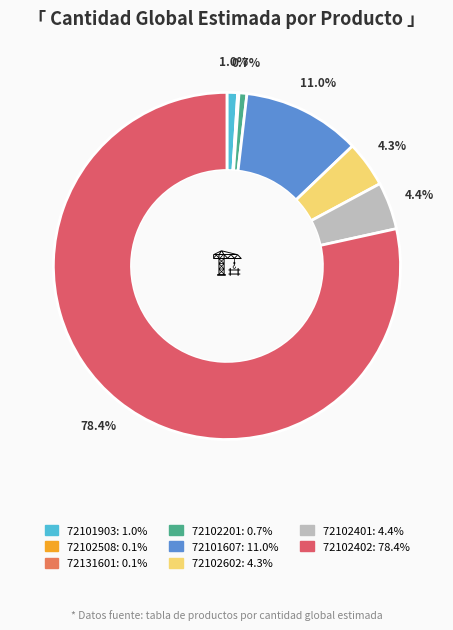

Approximately how many times larger is the value at 72102401 compared to 72102402?

0.1